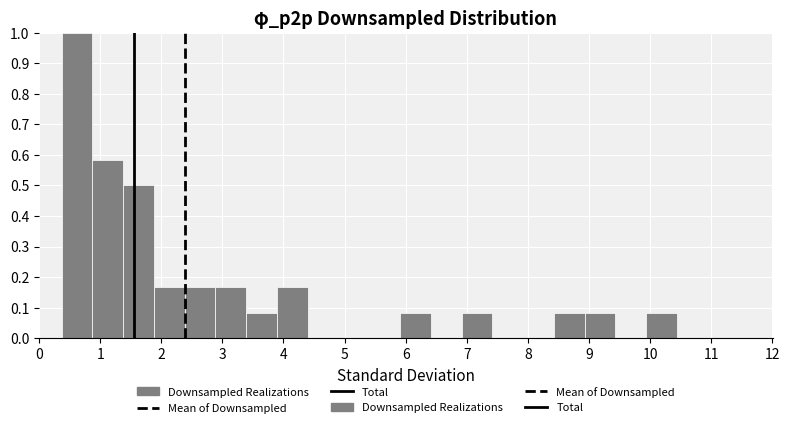

Over which range of the x-axis is the bar tallest?

0.4 to 0.9